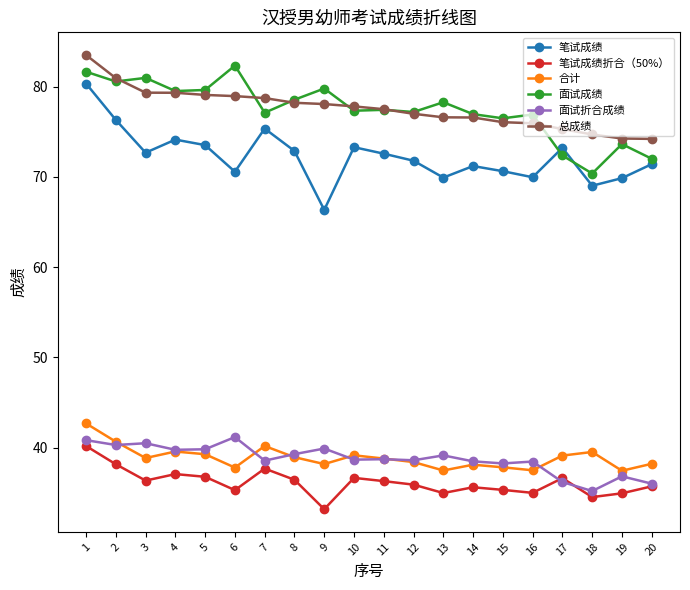

Does the chart display data point markers on the line(s)?

Yes